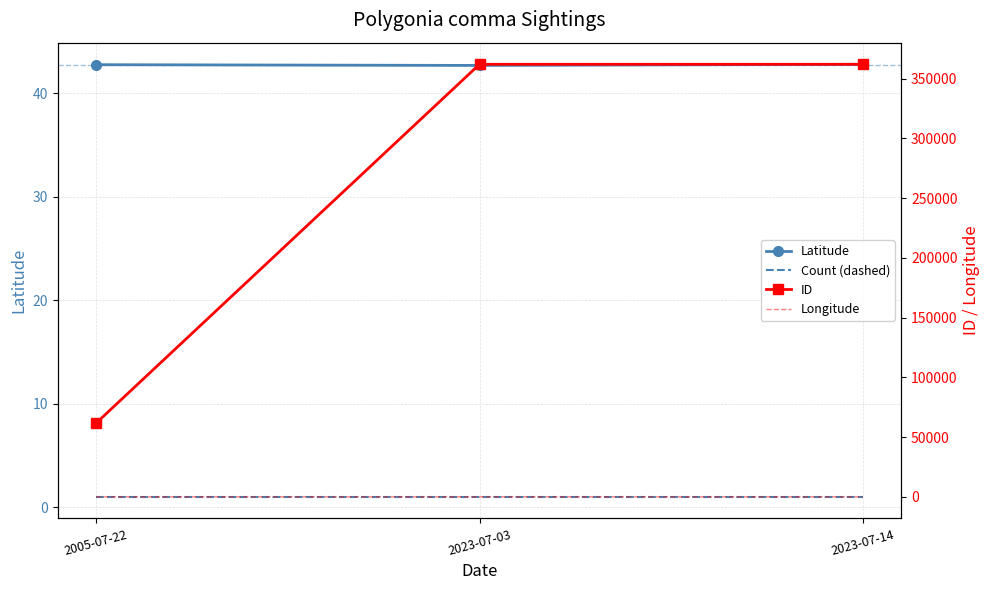

Which label corresponds to the largest value in the chart?

2023-07-14